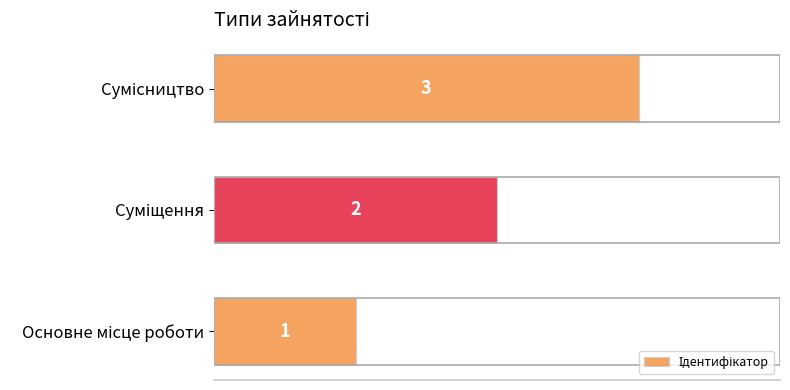

What is the sum of all values?

6